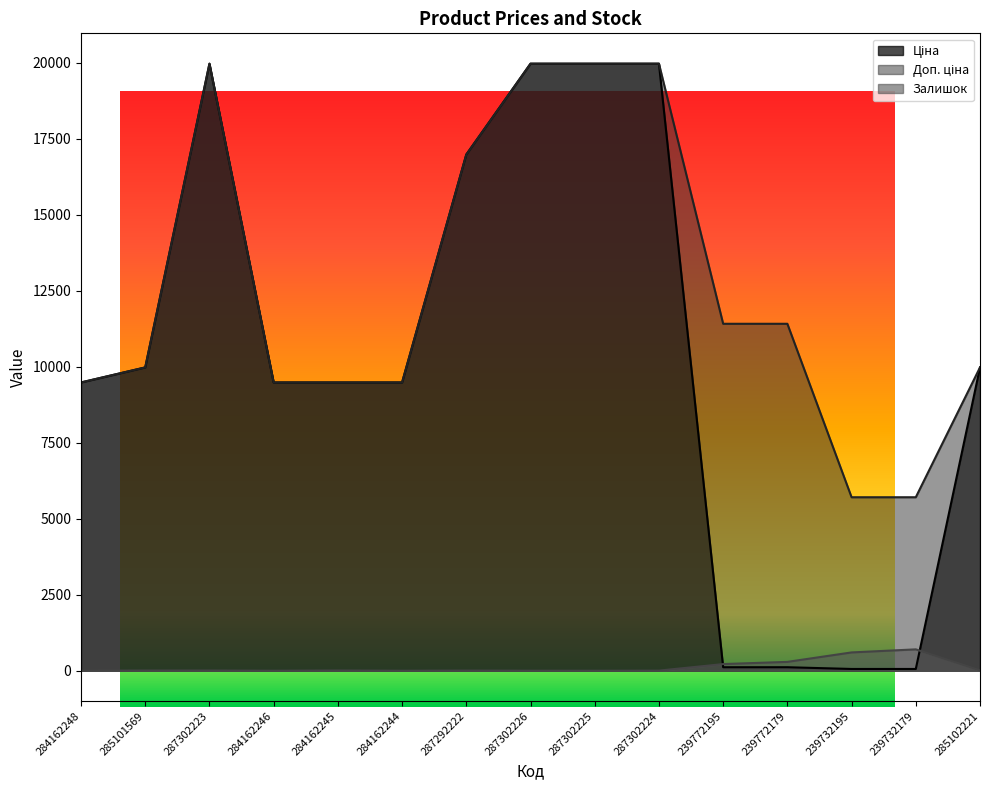

Which category has the lowest value in the Ціна series?

239732195